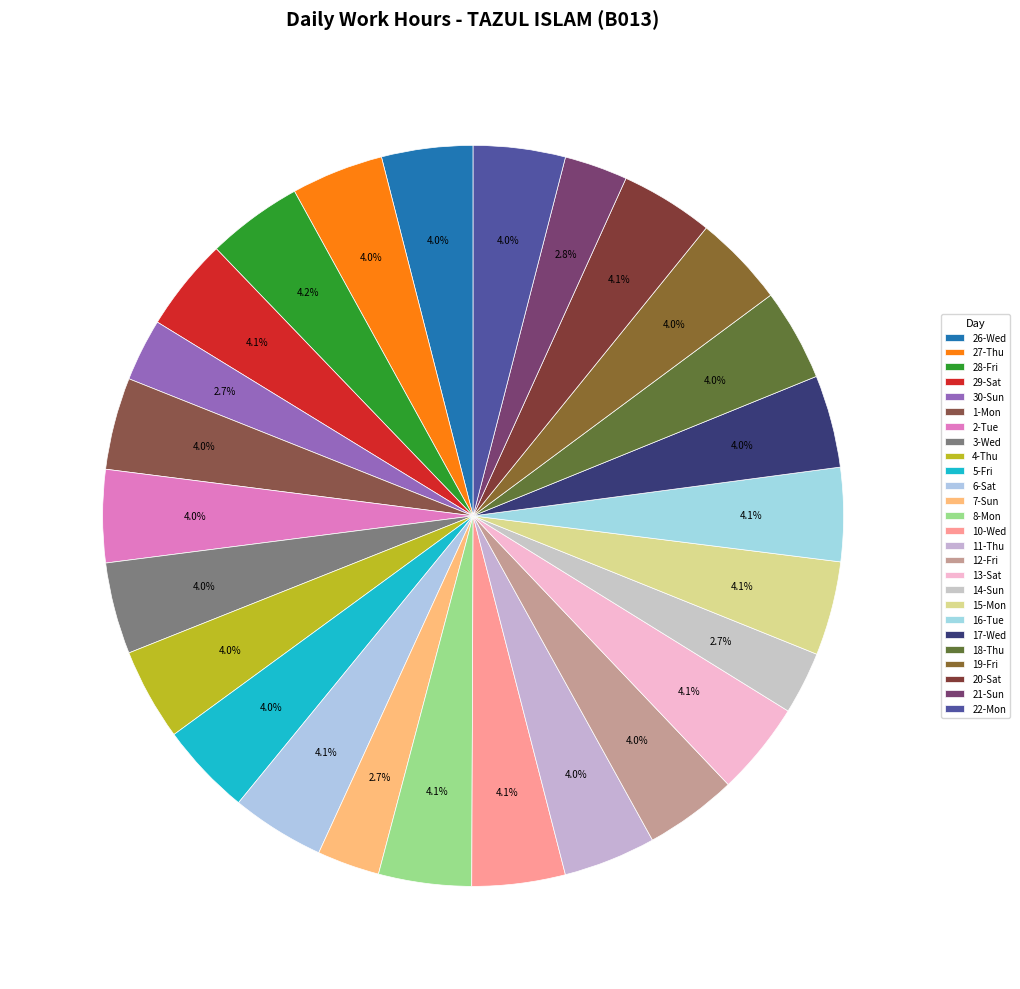

What is the ratio of the value at 4-Thu to the value at 18-Thu?

1.0